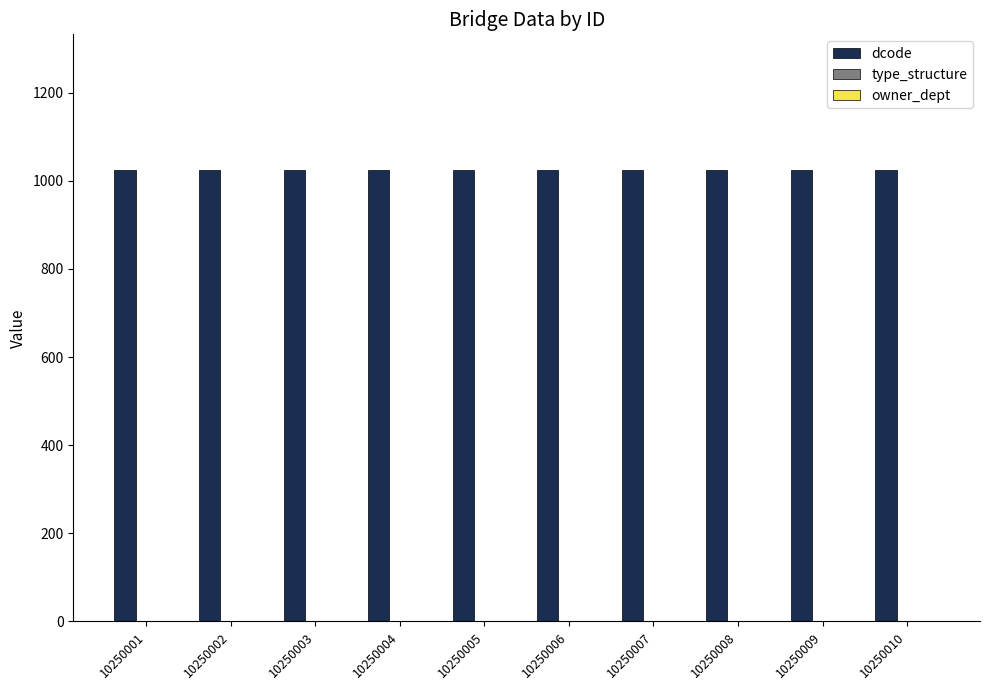

What is the maximum value shown in the chart?

1025